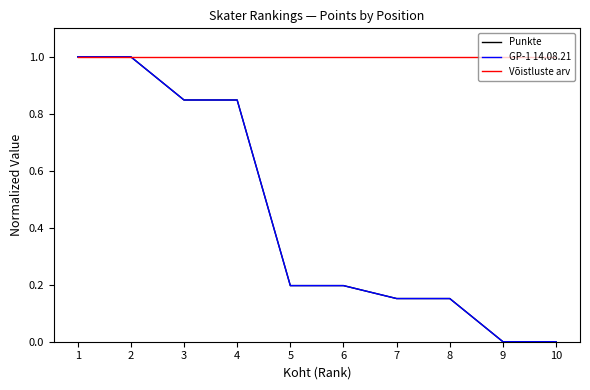

What is the minimum value for Võistluste arv?

1.0